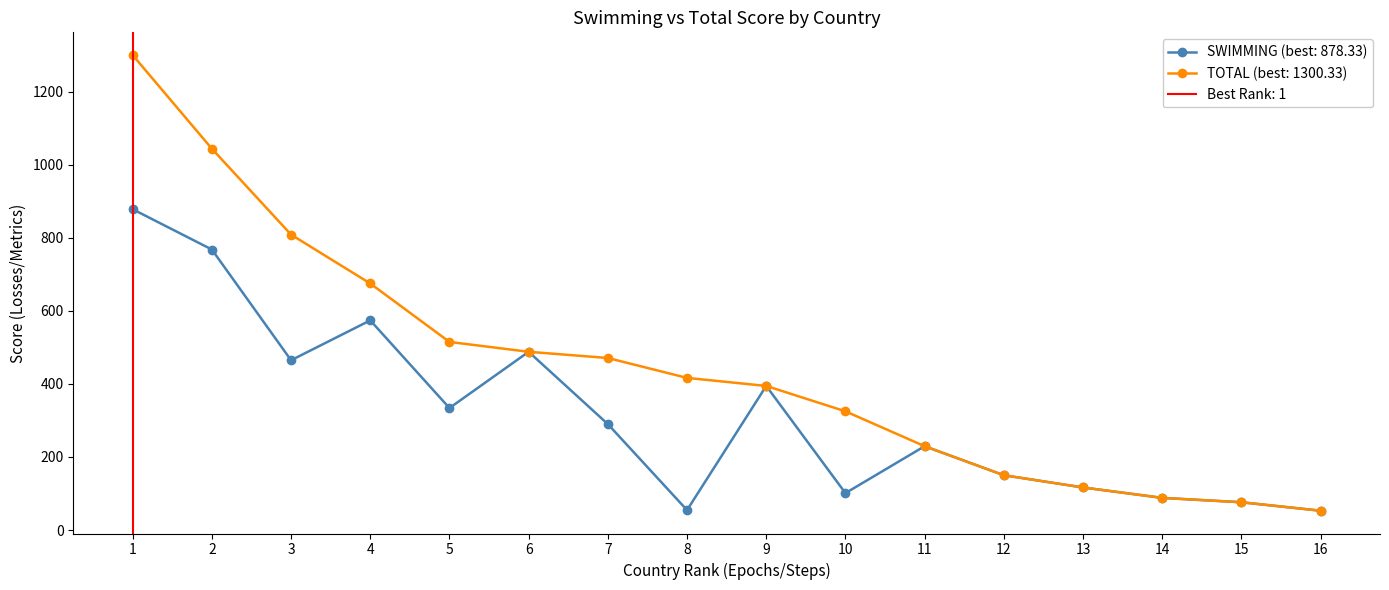

What is the value of the SWIMMING (best: 878.33) point at the 7th from the left?

290.0